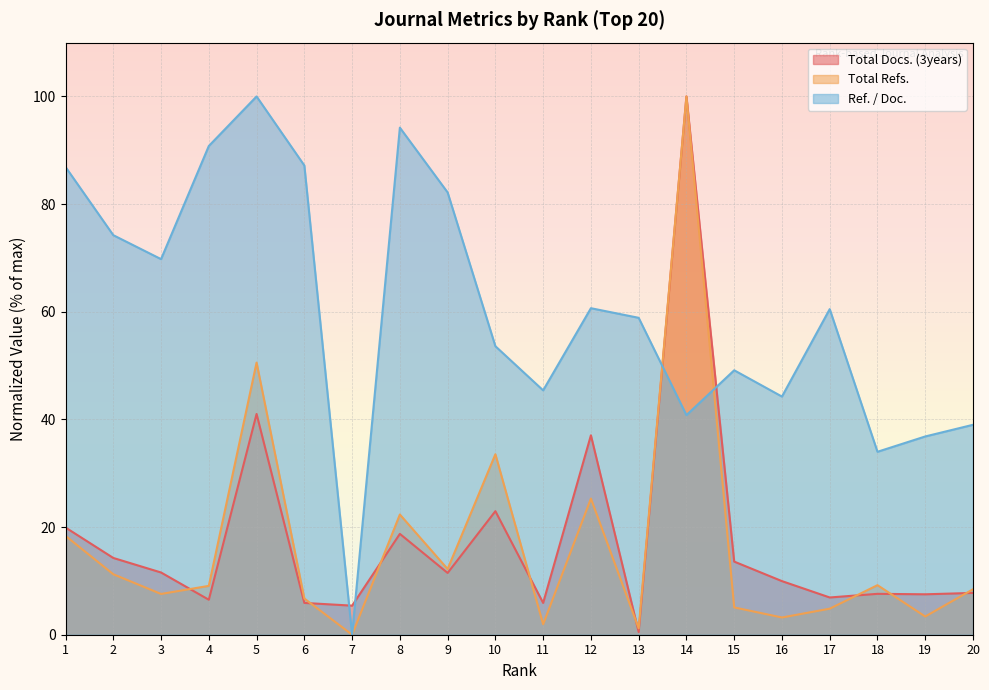

True or false: Ref. / Doc. and Total Refs. cross at least once.

True